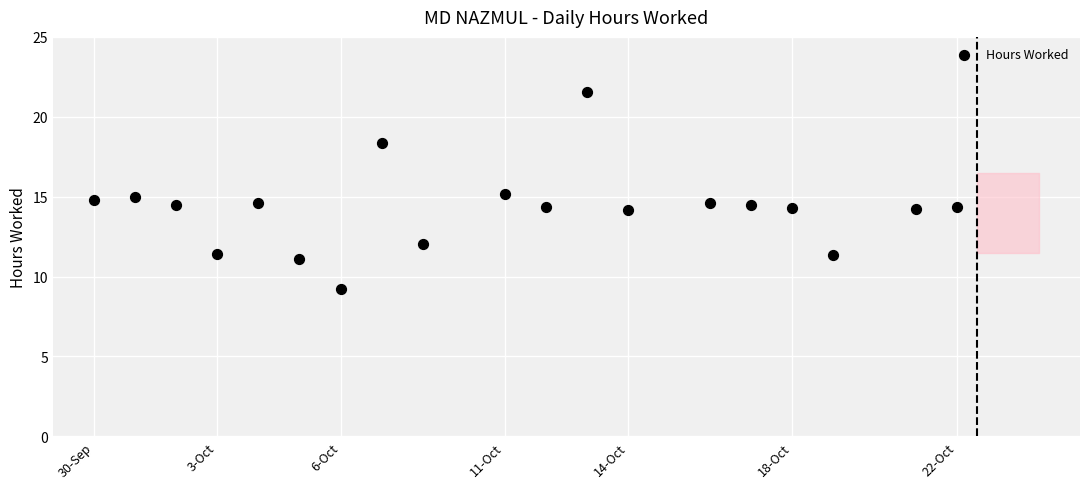

What is the range of Y values (max minus min)?

12.3